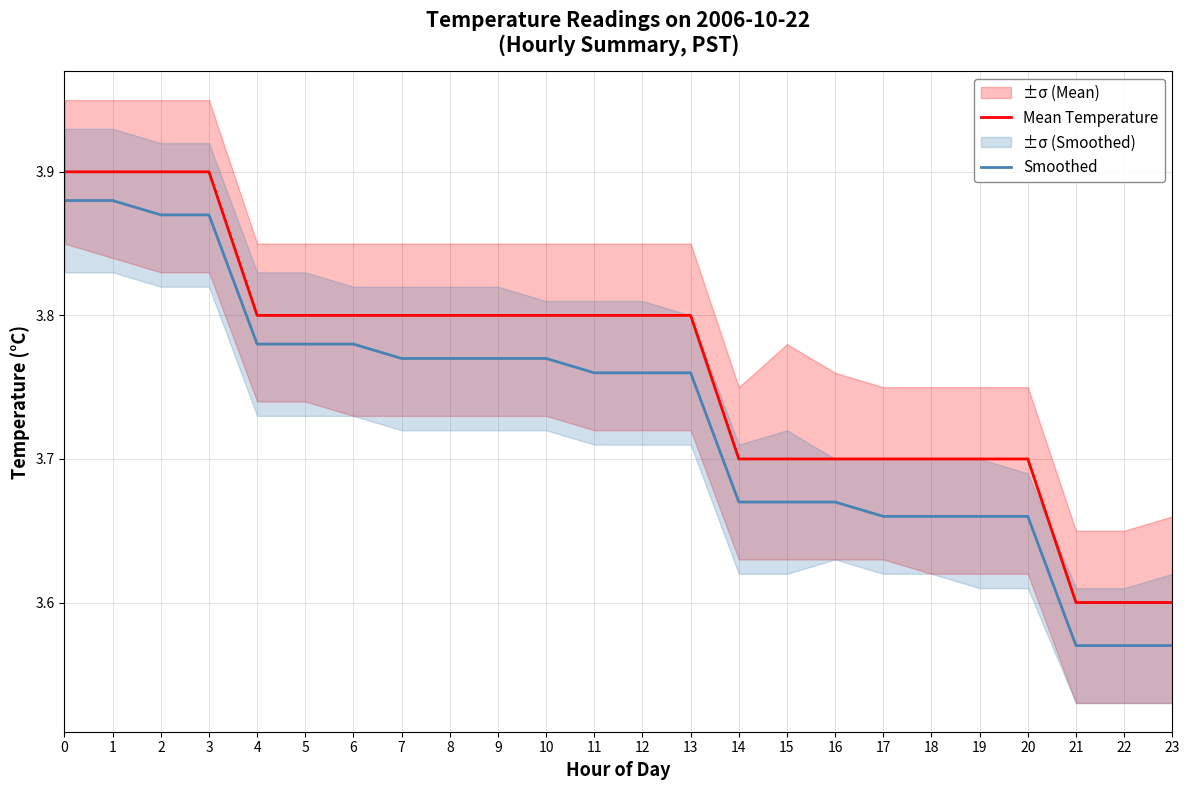

What is the maximum value for Mean Temperature?

3.9